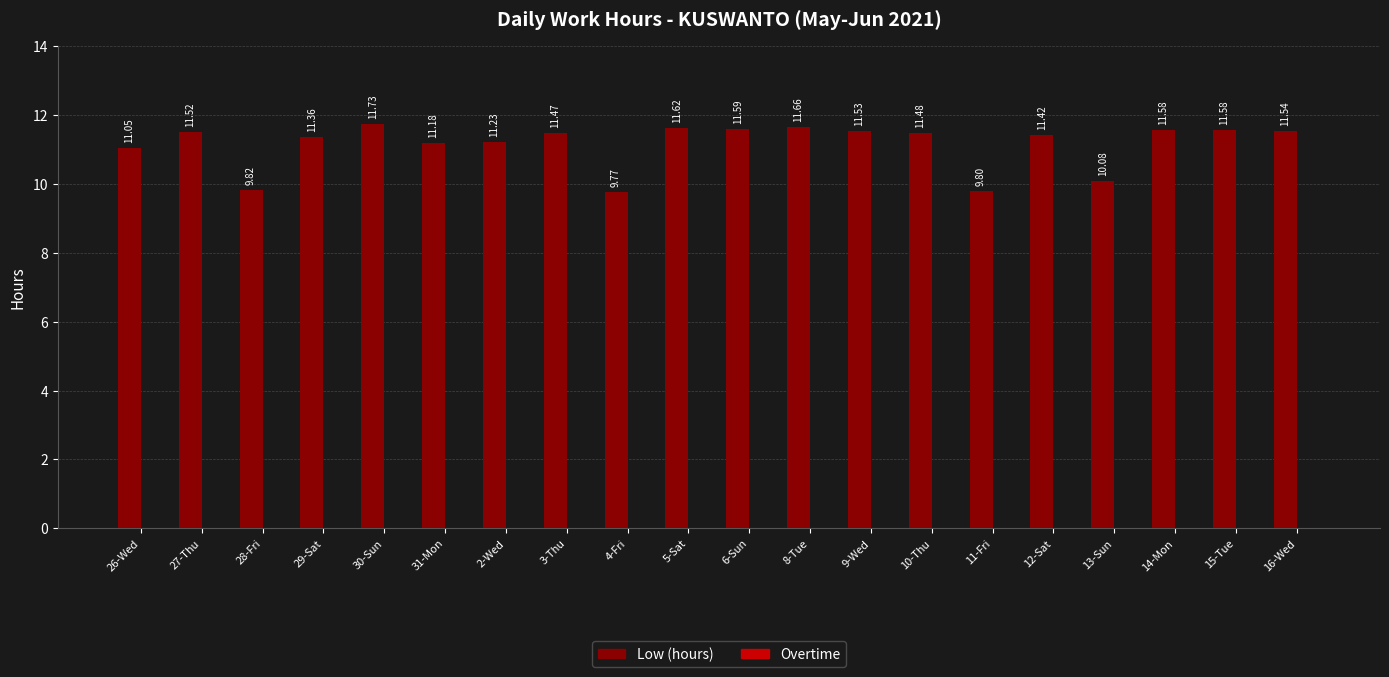

Which has a higher value, 4-Fri or 16-Wed?

16-Wed